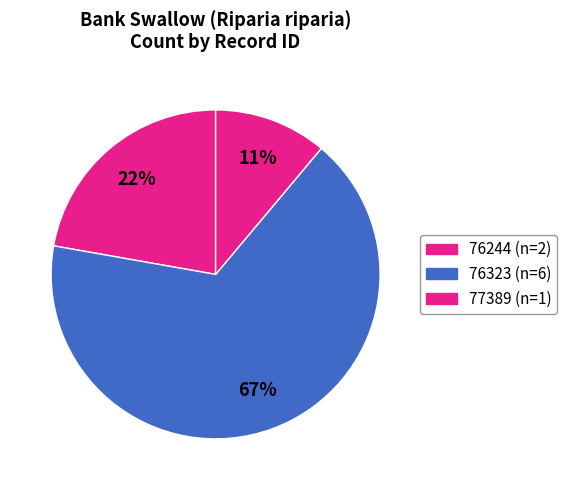

What percentage is the 77389 slice, to the nearest percent?

11%